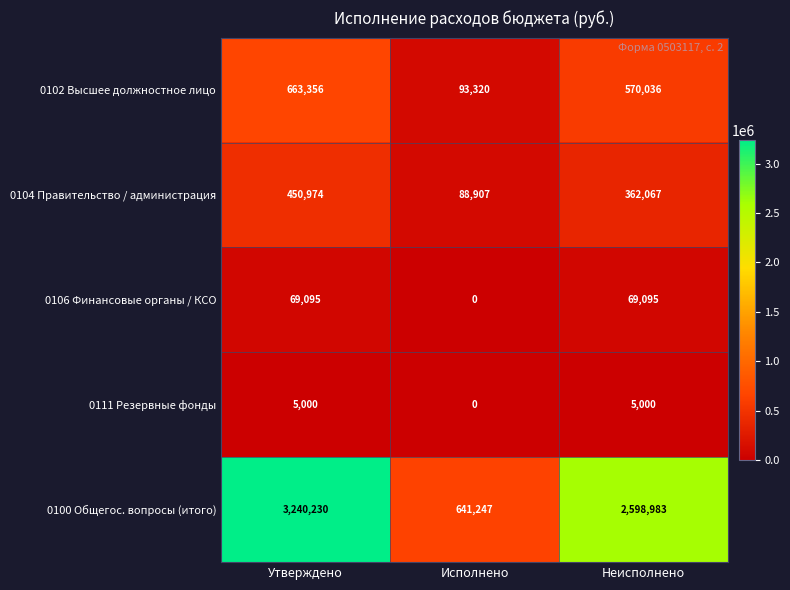

Reading left to right, what are all the values shown in this chart?

0102 Высшее должностное лицо: Утверждено=663356	Исполнено=93320	Неисполнено=570036
0104 Правительство / администрация: Утверждено=450974	Исполнено=88907	Неисполнено=362067
0106 Финансовые органы / КСО: Утверждено=69095	Исполнено=0	Неисполнено=69095
0111 Резервные фонды: Утверждено=5000	Исполнено=0	Неисполнено=5000
0100 Общегос. вопросы (итого): Утверждено=3240230	Исполнено=641247	Неисполнено=2598983